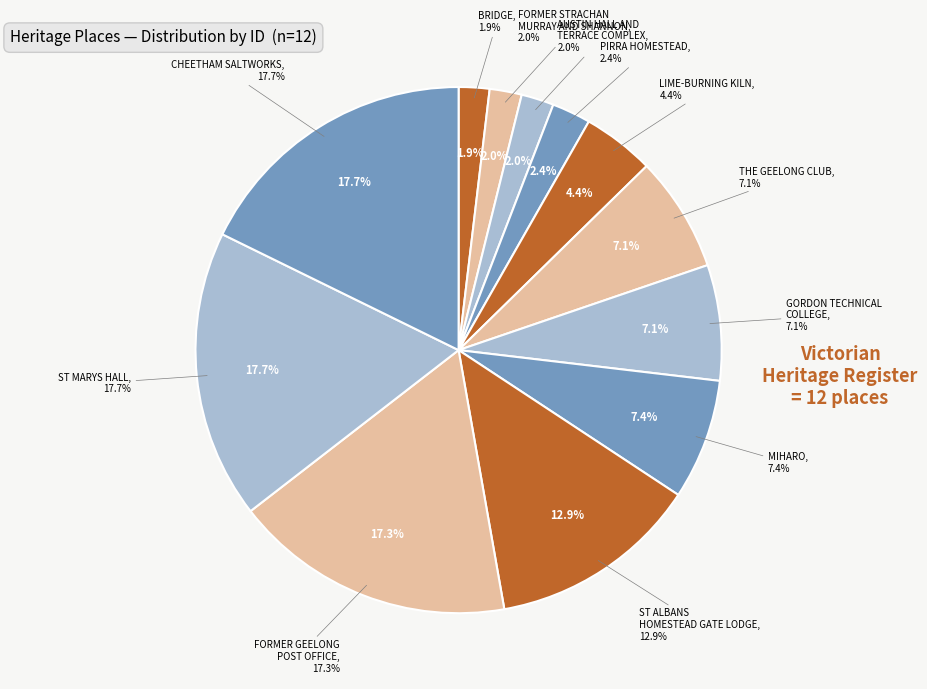

What percentage is the THE GEELONG CLUB slice, to the nearest percent?

7%